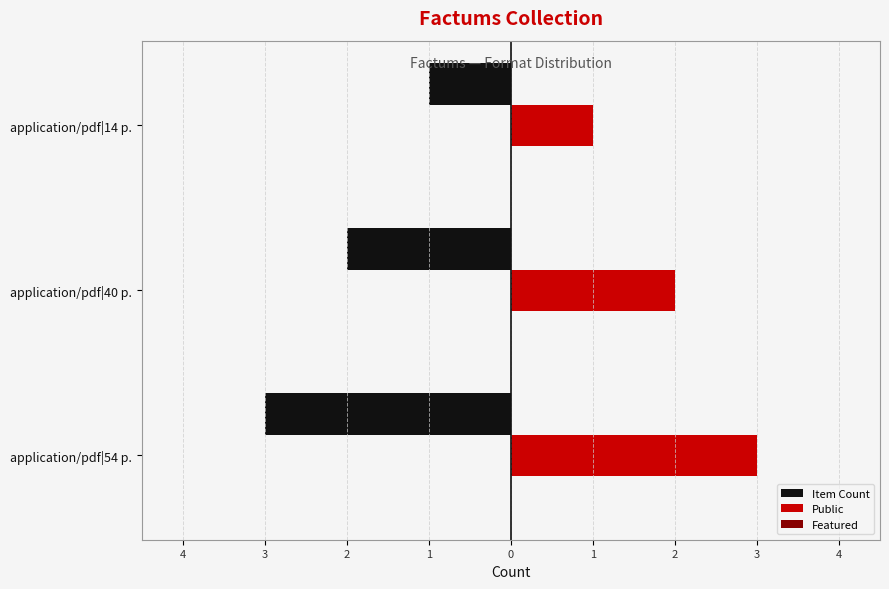

How many distinct data groups are displayed?

3